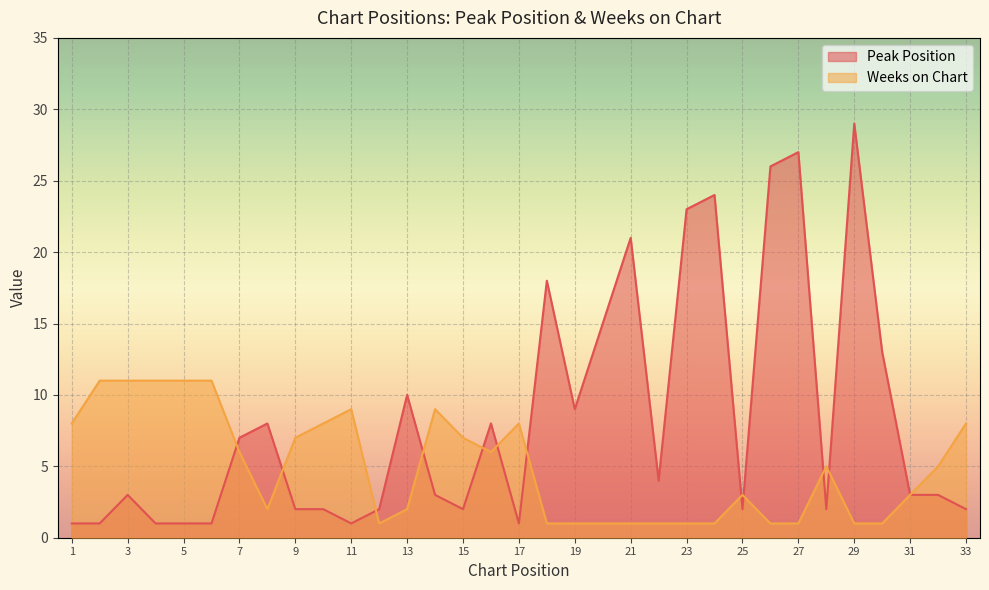

Rank the categories by Weeks on Chart value from highest to lowest.

2, 3, 4, 5, 6, 11, 14, 1, 10, 17, 33, 9, 15, 7, 16, 28, 32, 25, 31, 8, 13, 12, 18, 19, 20, 21, 22, 23, 24, 26, 27, 29, 30